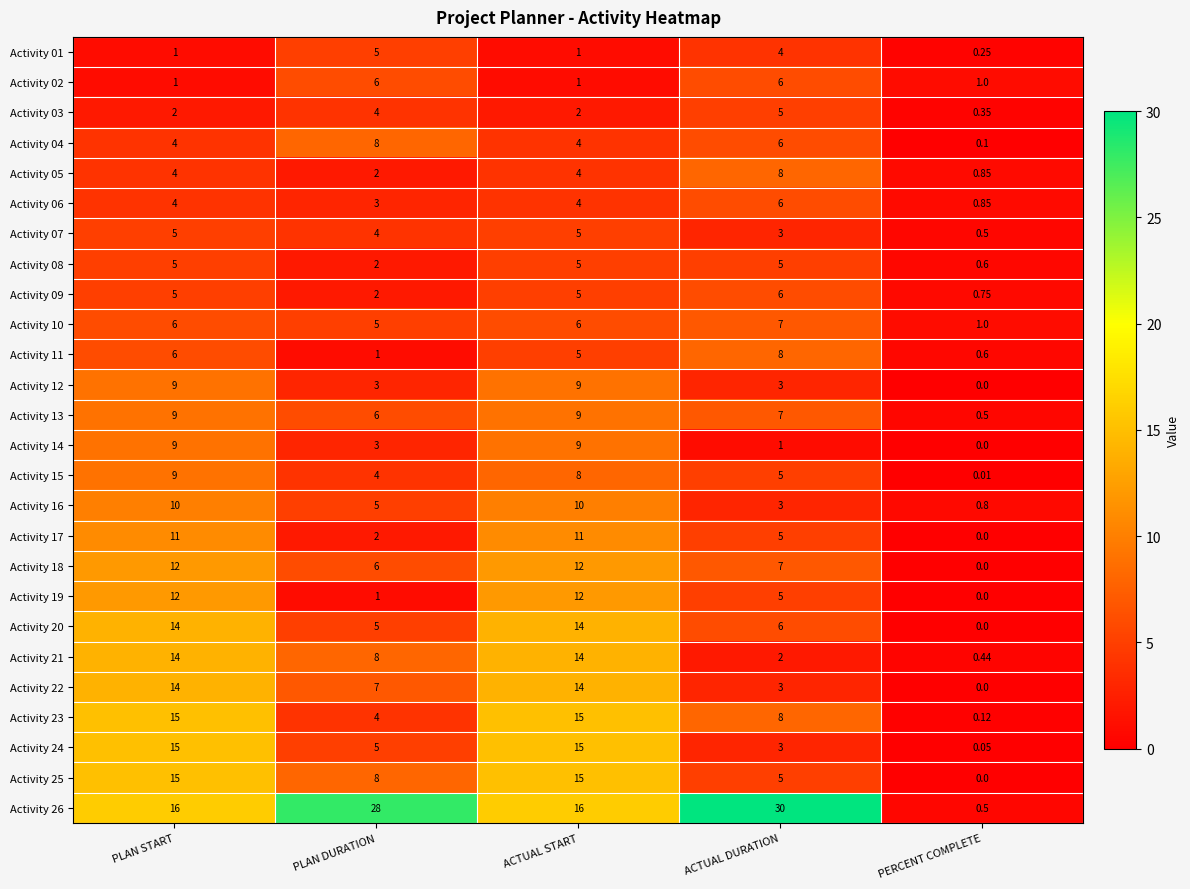

What is the total value across all series at ACTUAL DURATION?

157.0